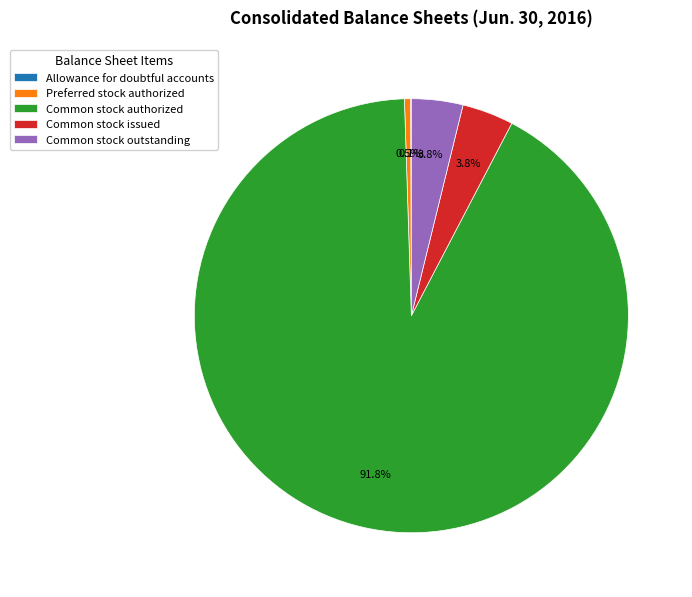

True or false: Common stock authorized accounts for 80% of the total.

False